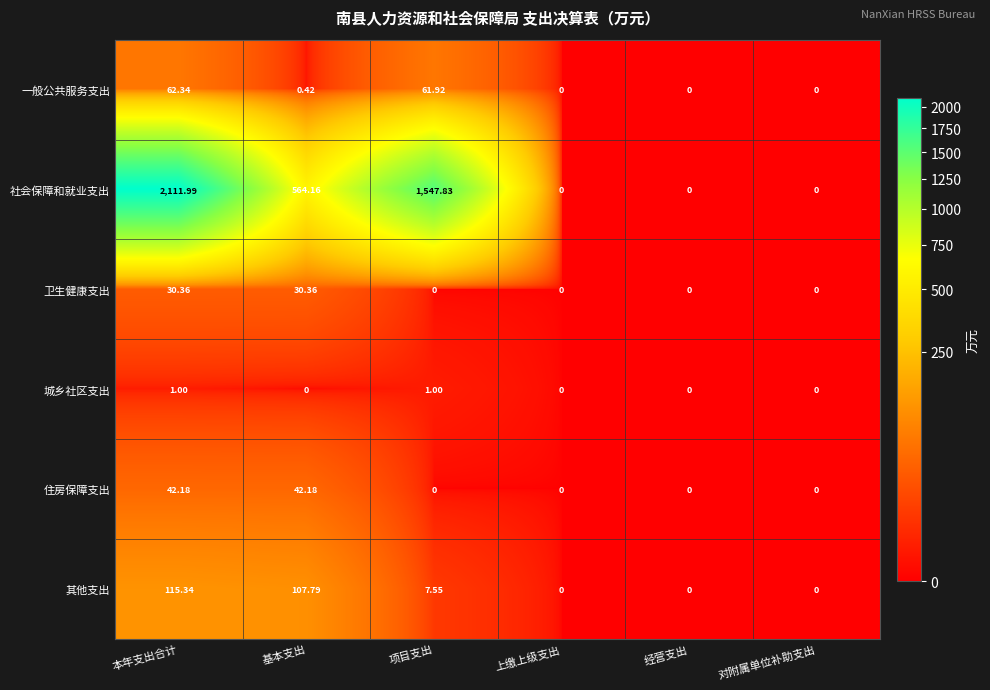

At which category is the sum across all series the highest?

本年支出合计